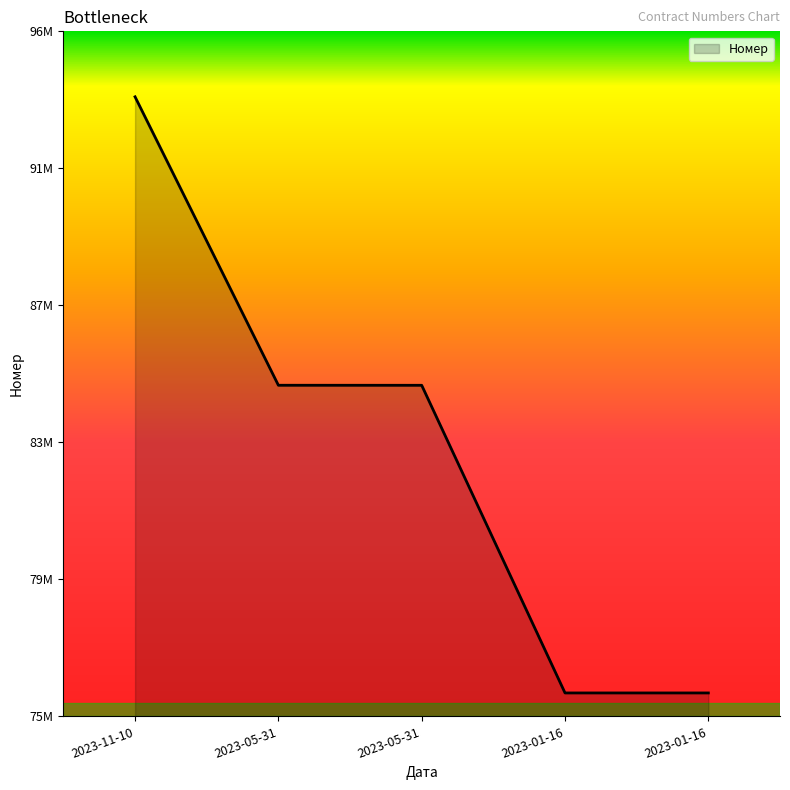

Is this an area chart (filled region under the line)?

Yes